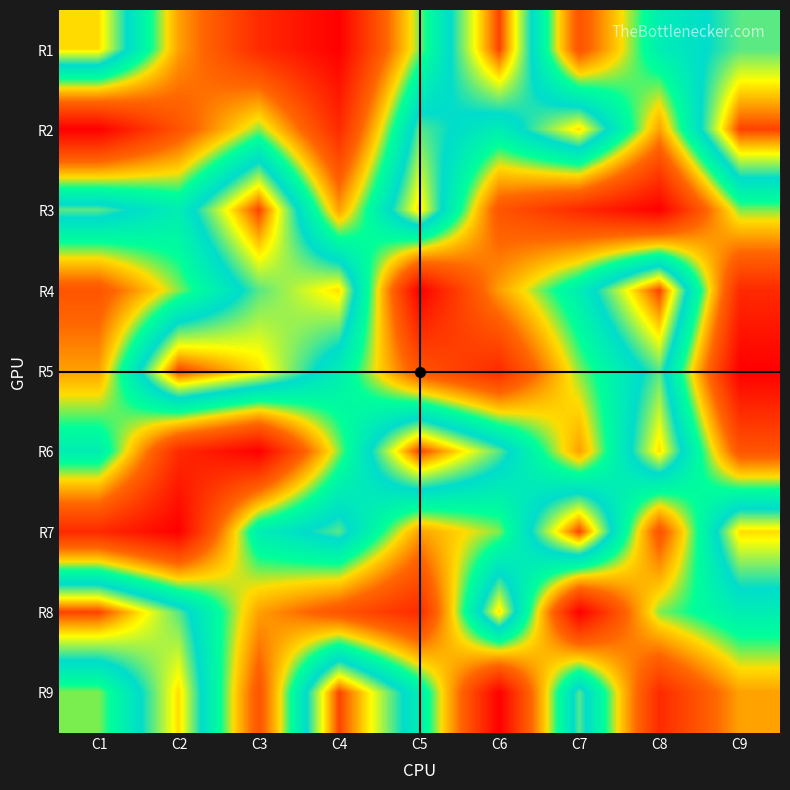

What is the total value across all series at C1?

45